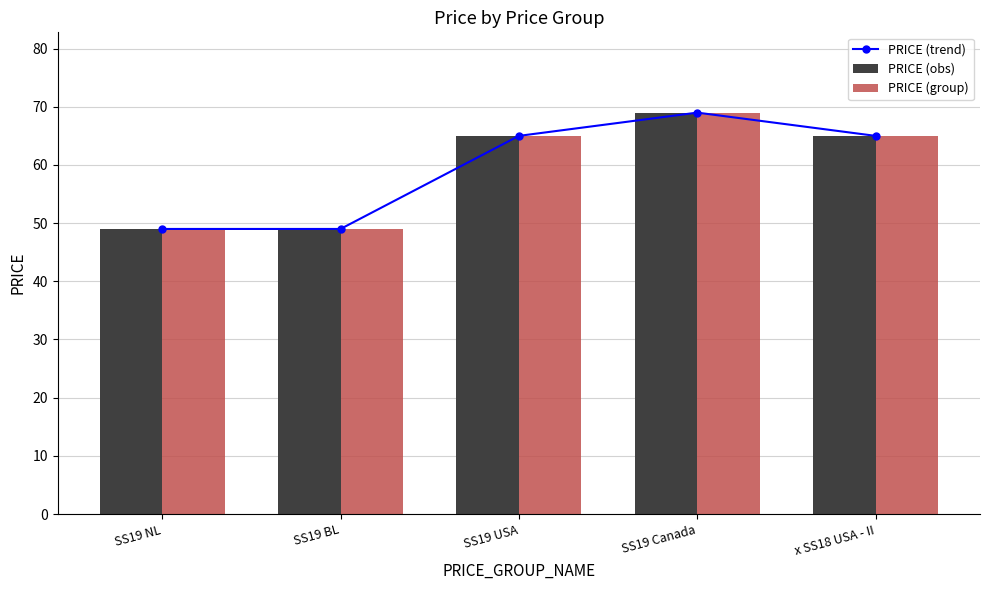

Which series has the largest range (max minus min)?

PRICE (trend)